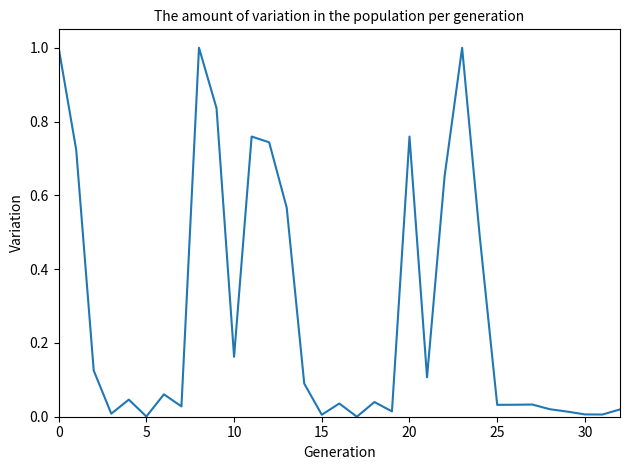

What is the maximum value shown in the chart?

1.0